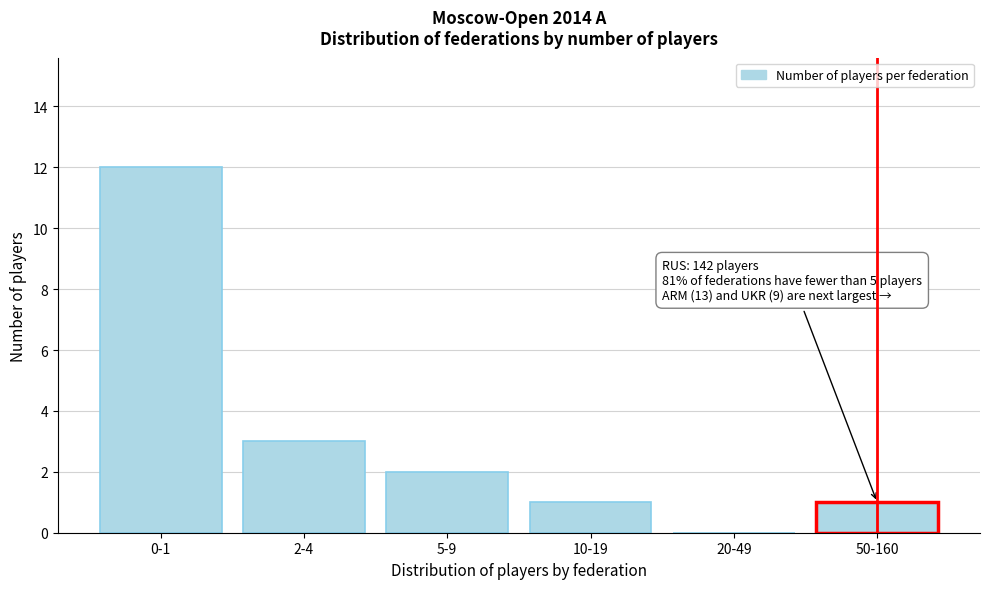

What is the sum of all values?

19